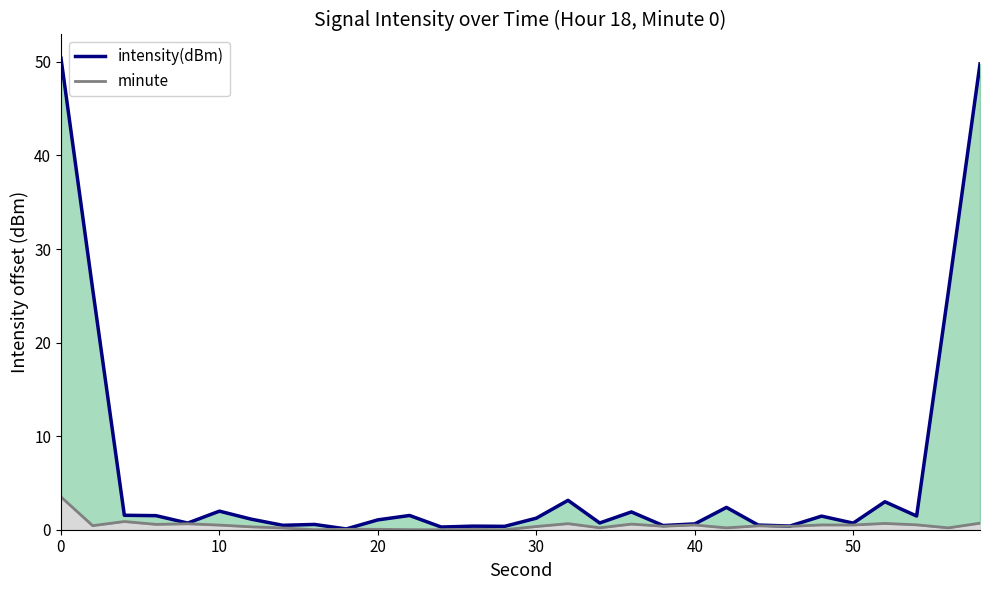

How many values in minute are above zero?

28